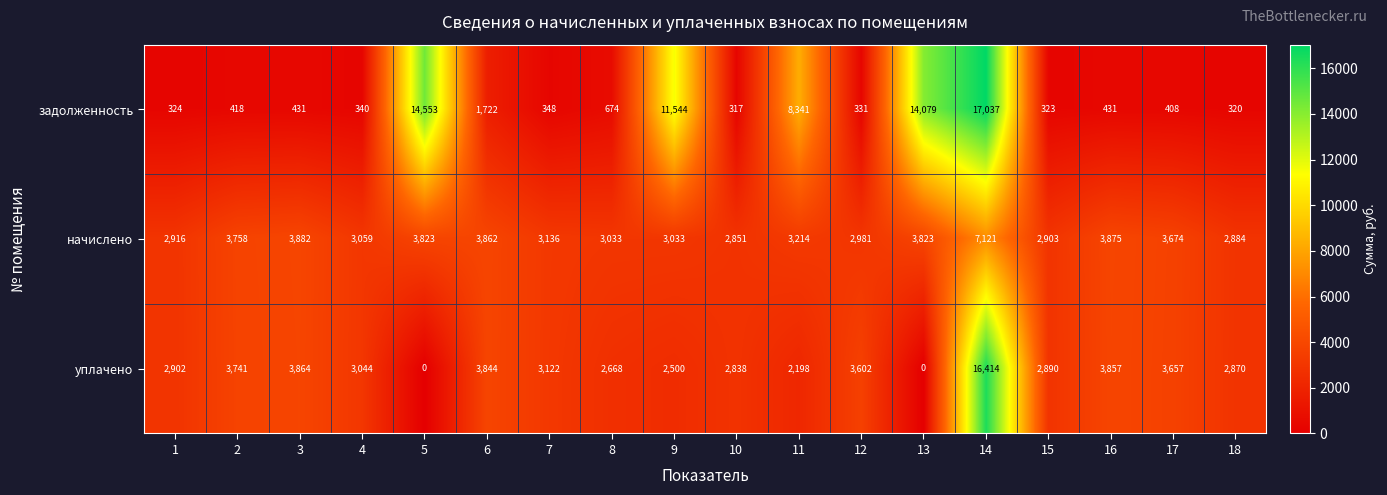

What is the maximum value for начислено?

7121